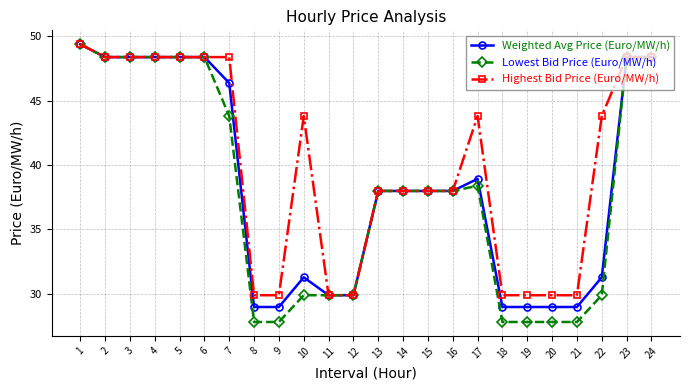

Does the chart display data point markers on the line(s)?

Yes